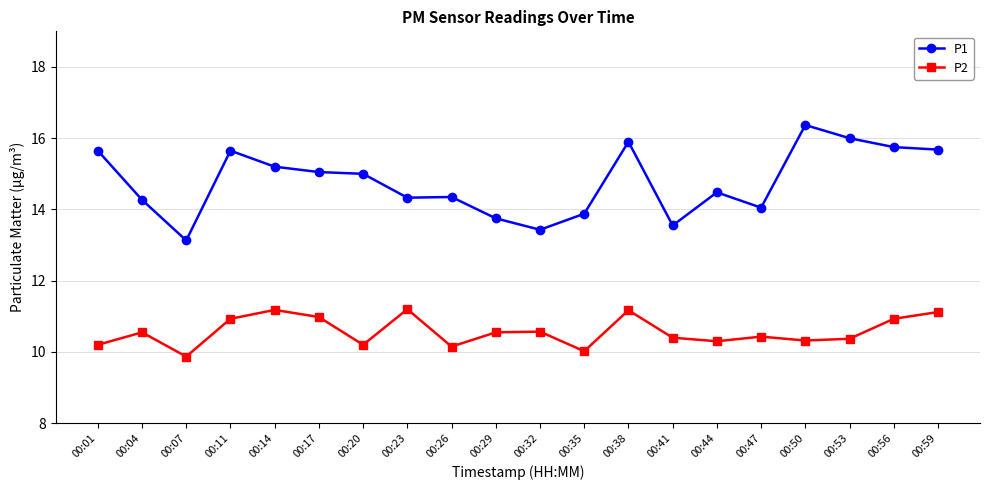

Which category has the lowest value in the P1 series?

00:07